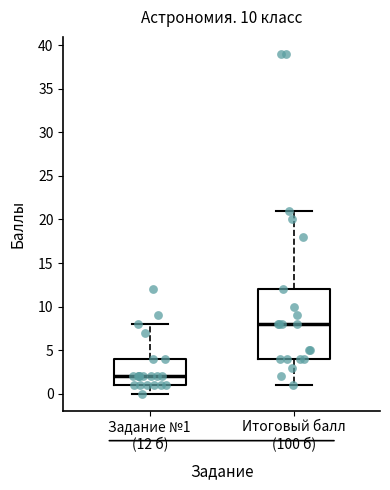

Which box's median line is the highest?

Итоговый балл (100 б)